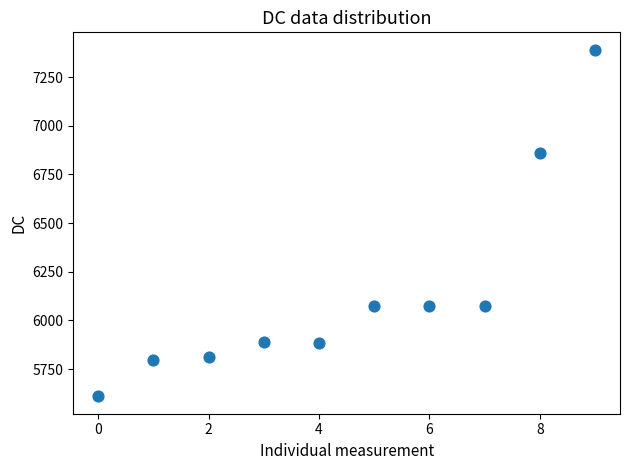

What Y value in the scatter plot is closest to 6500?

6858